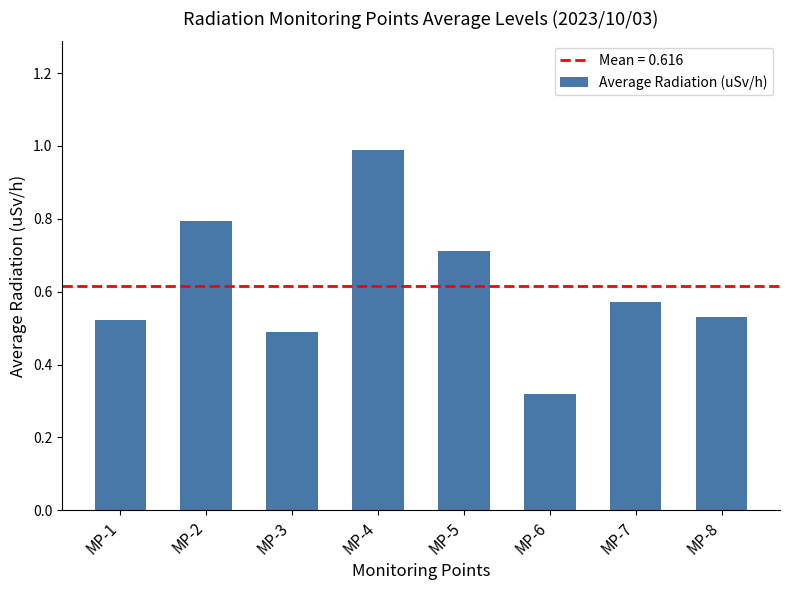

What is the difference between the maximum and minimum values?

0.7